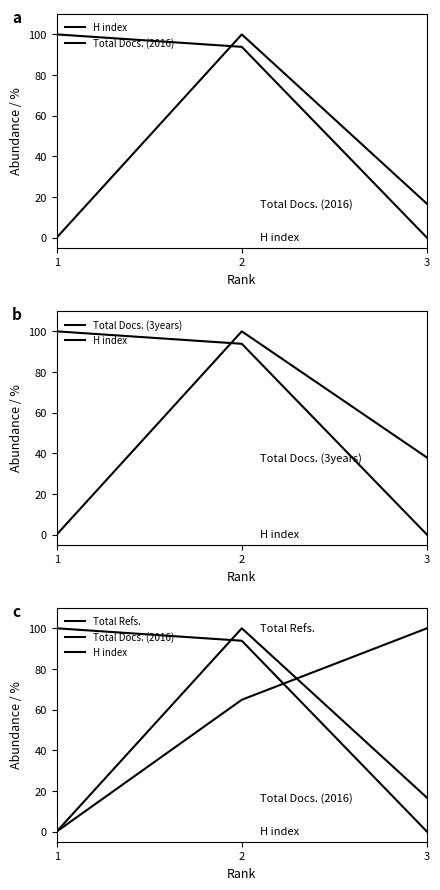

How many lines are shown in the chart?

4